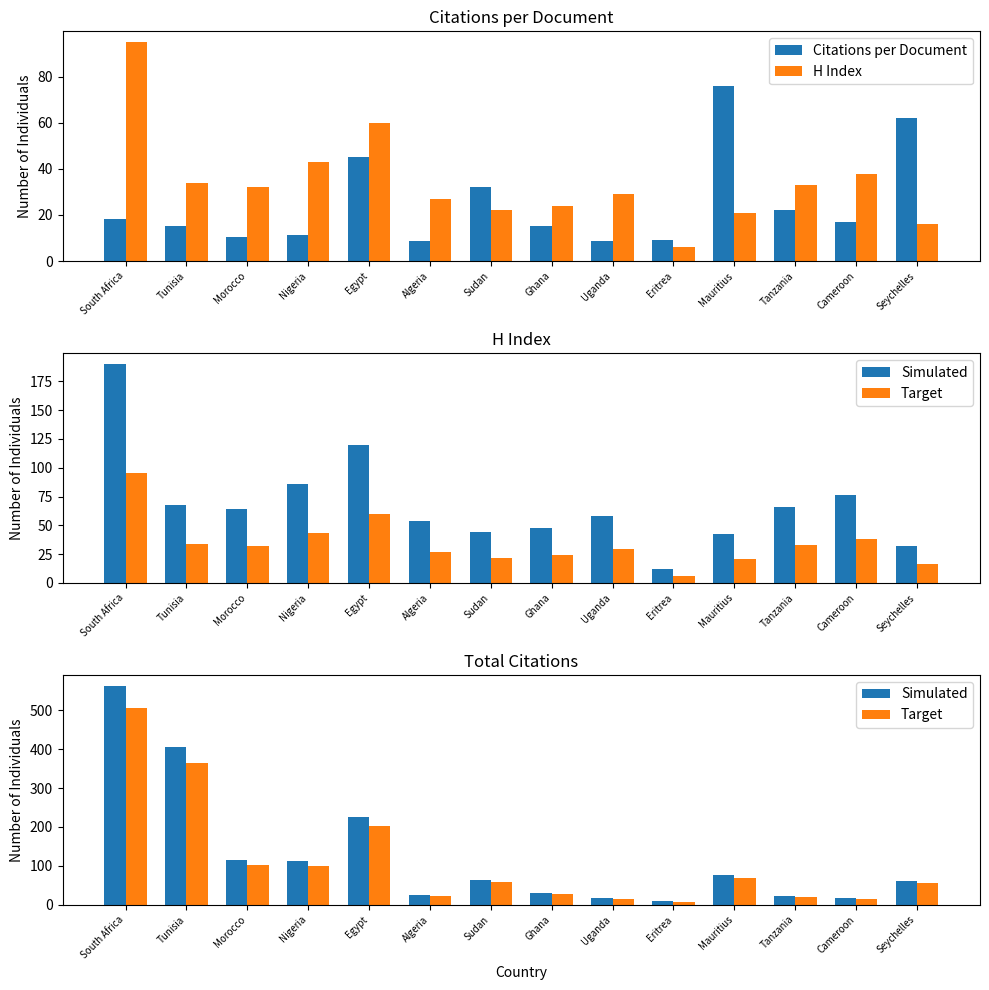

What is the value of the Citations per Document bar at the 8th from the left?

15.0